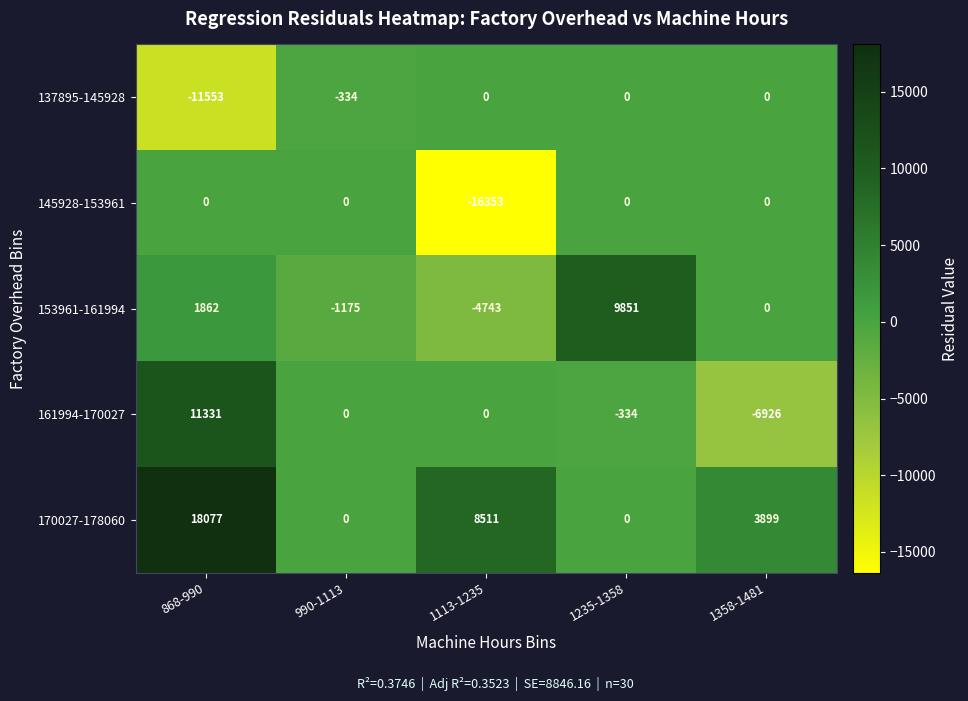

What is the sum of all 137895-145928 values?

-11887